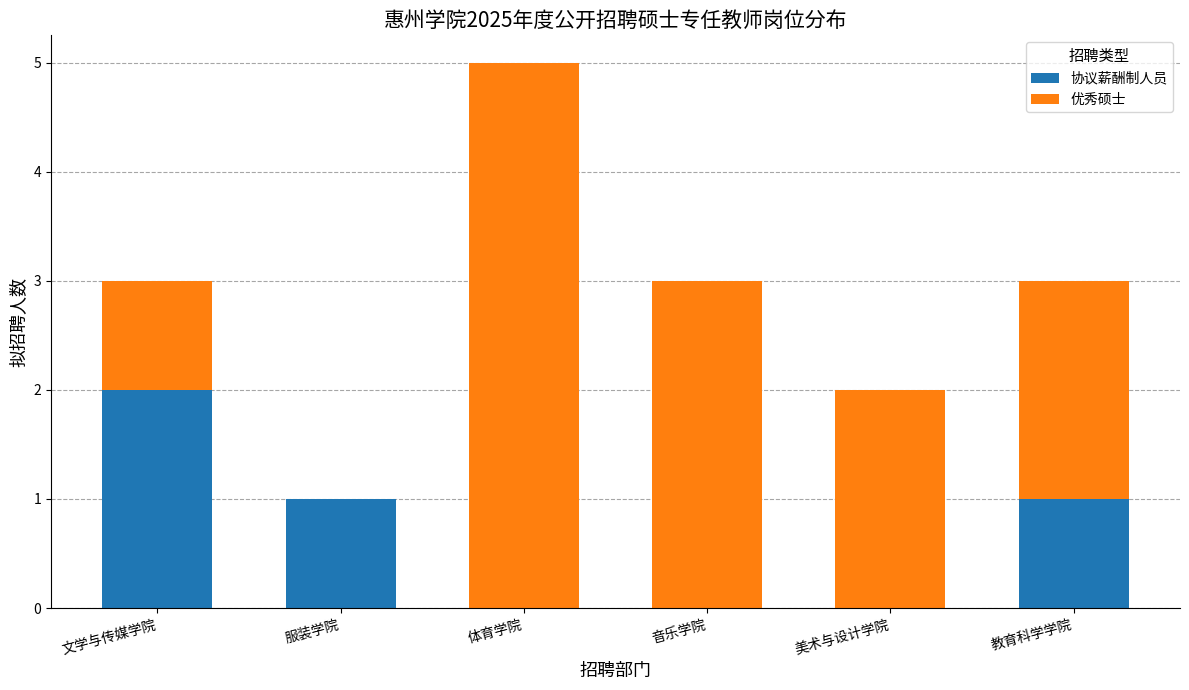

The 协议薪酬制人员 series shows 0 at 美术与设计学院. True or false?

True